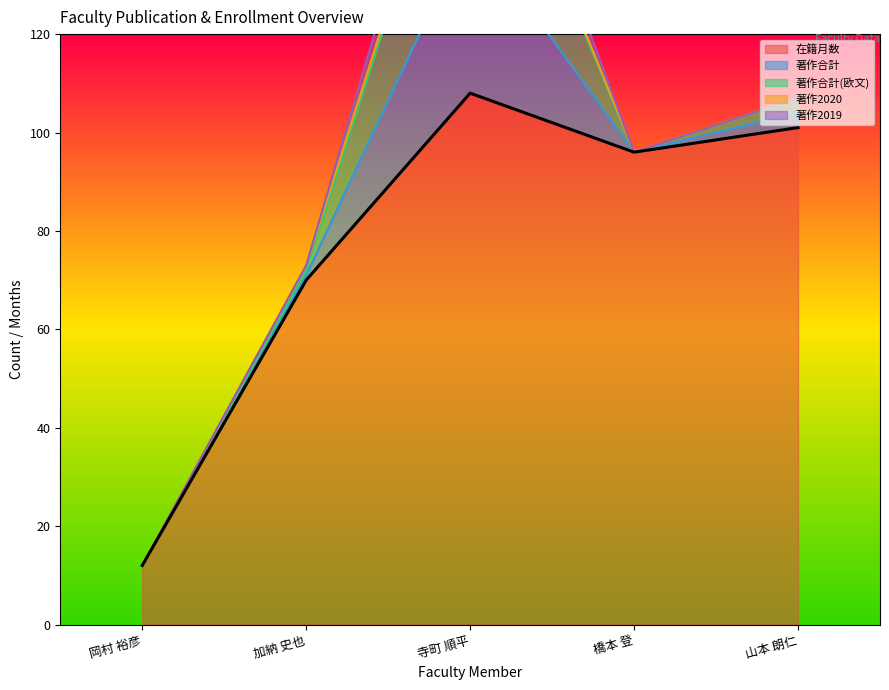

True or false: 著作2020 and 在籍月数 intersect in this chart.

False